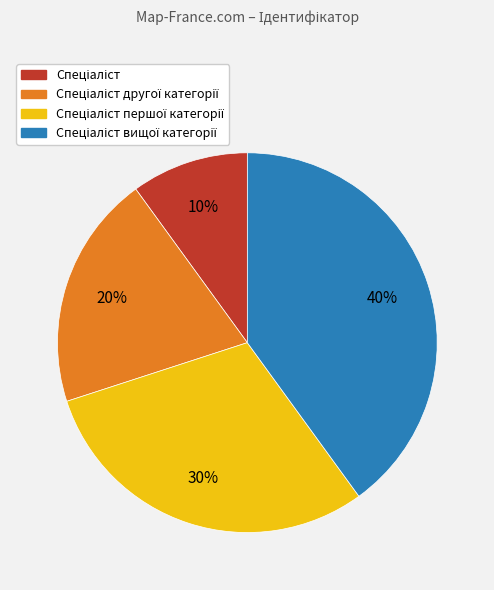

How many segments does this pie chart have?

4